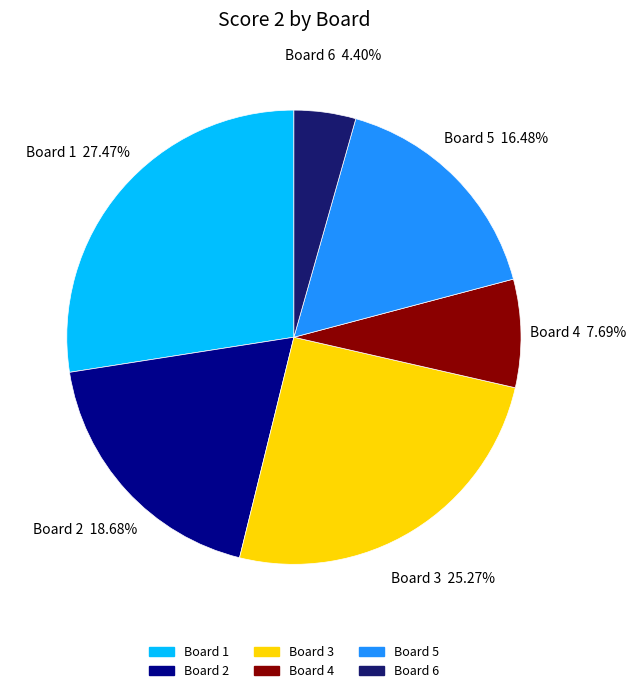

The Board 6 slice represents 14% of the pie. True or false?

False